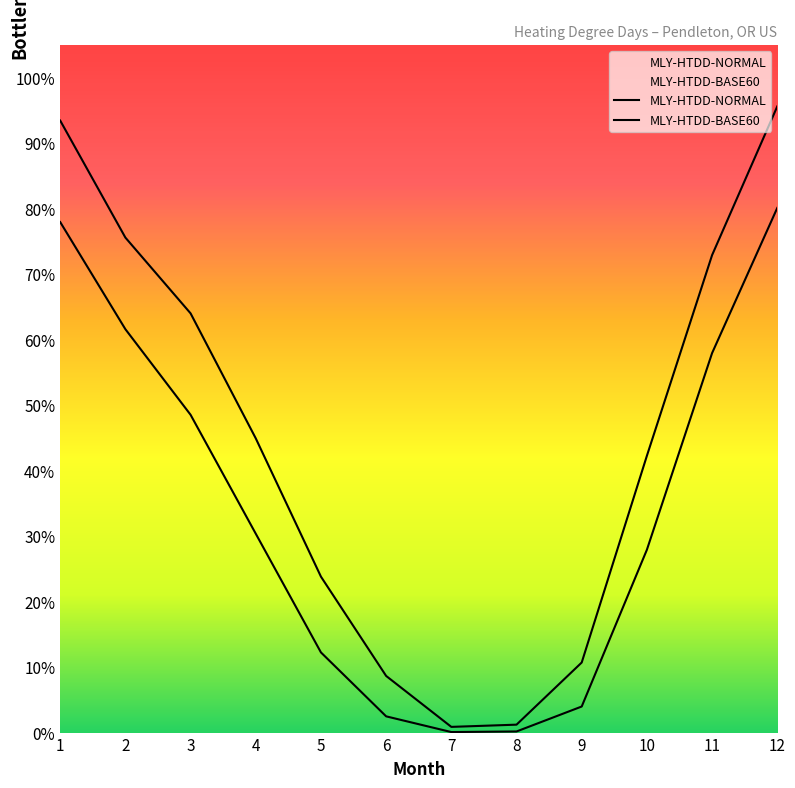

Is it true that MLY-HTDD-BASE60 equals 122.4 at 5?

True